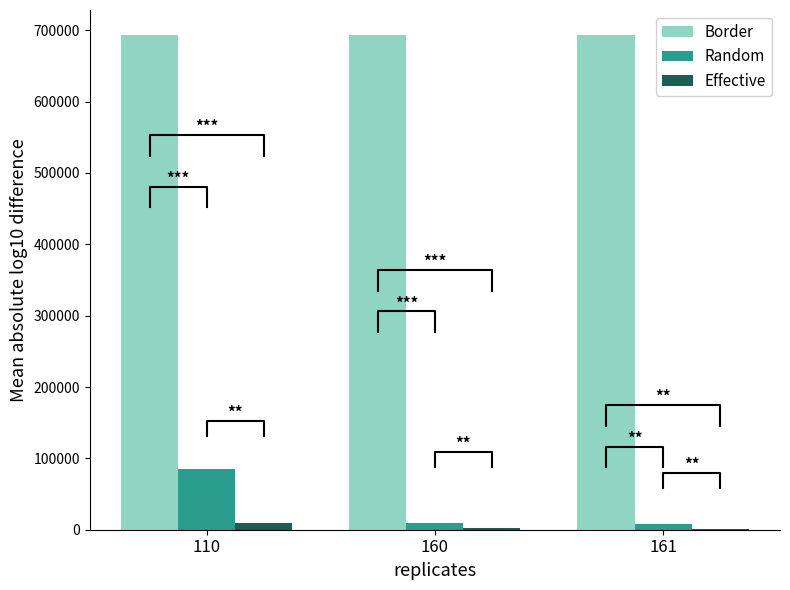

Does the chart contain any negative values?

No